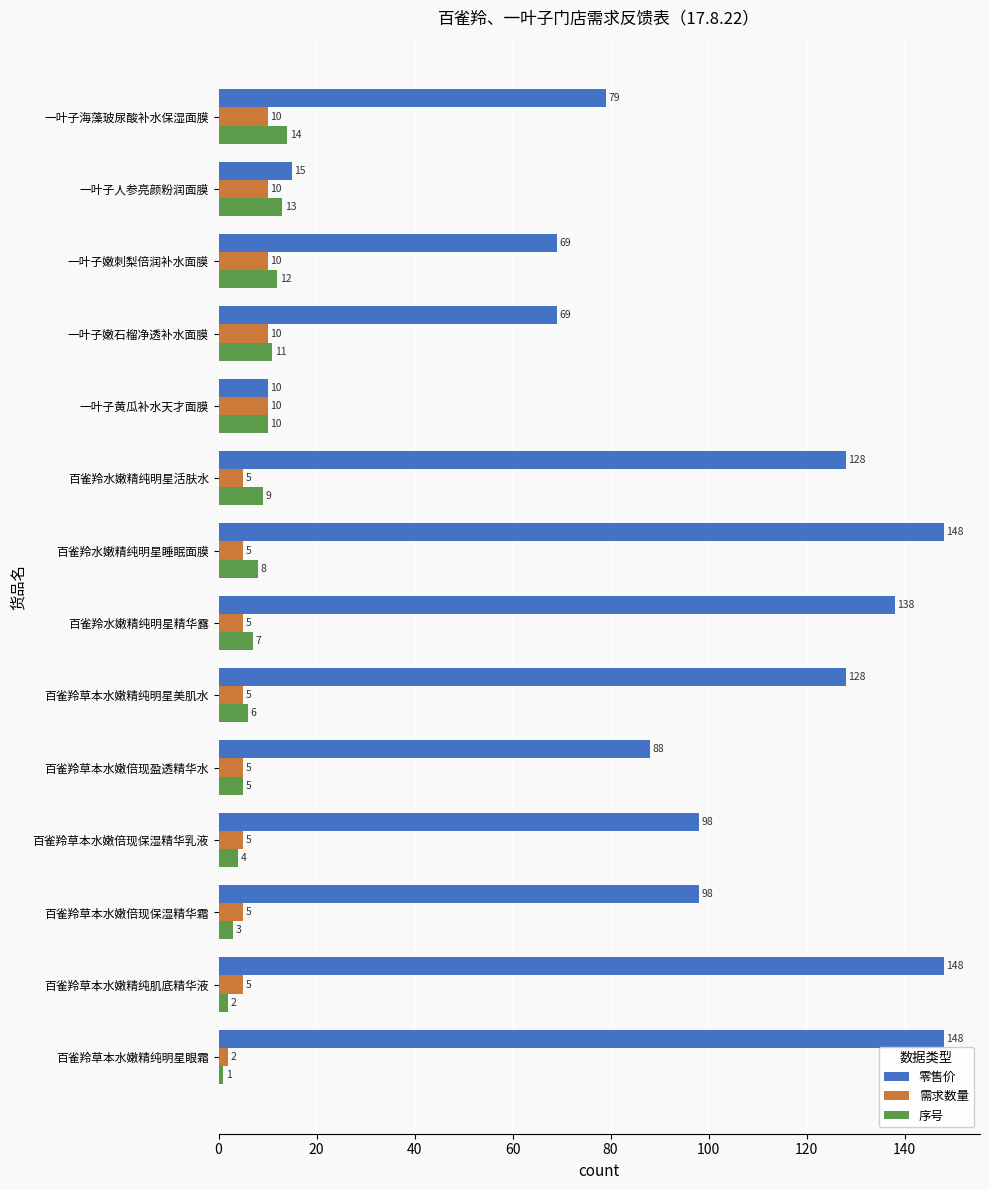

What is the spread (max minus min) of values at 百雀羚水嫩精纯明星睡眠面膜?

143